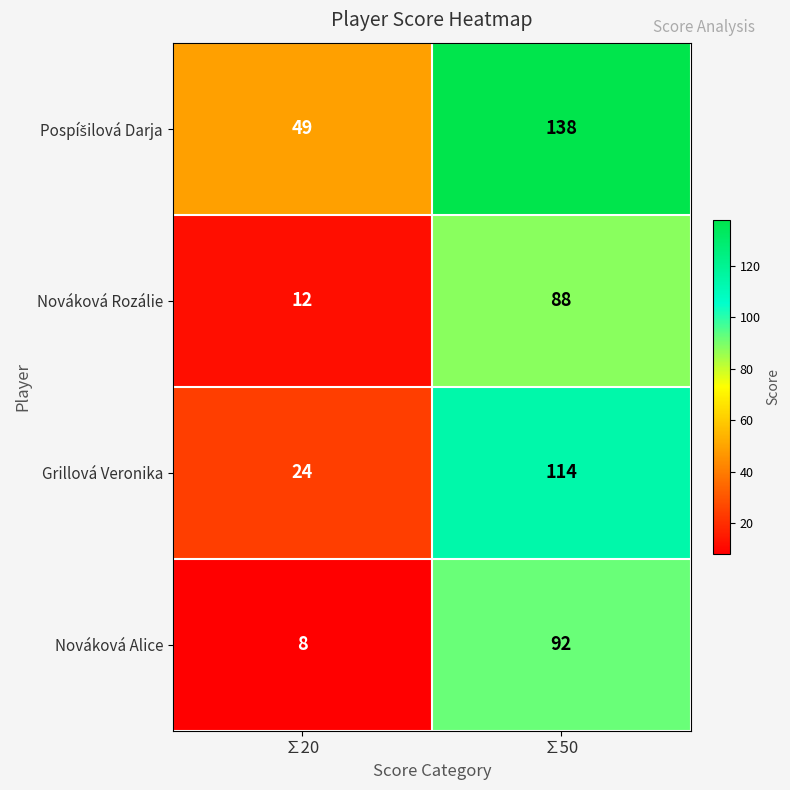

Which label corresponds to the largest value in the chart?

∑50